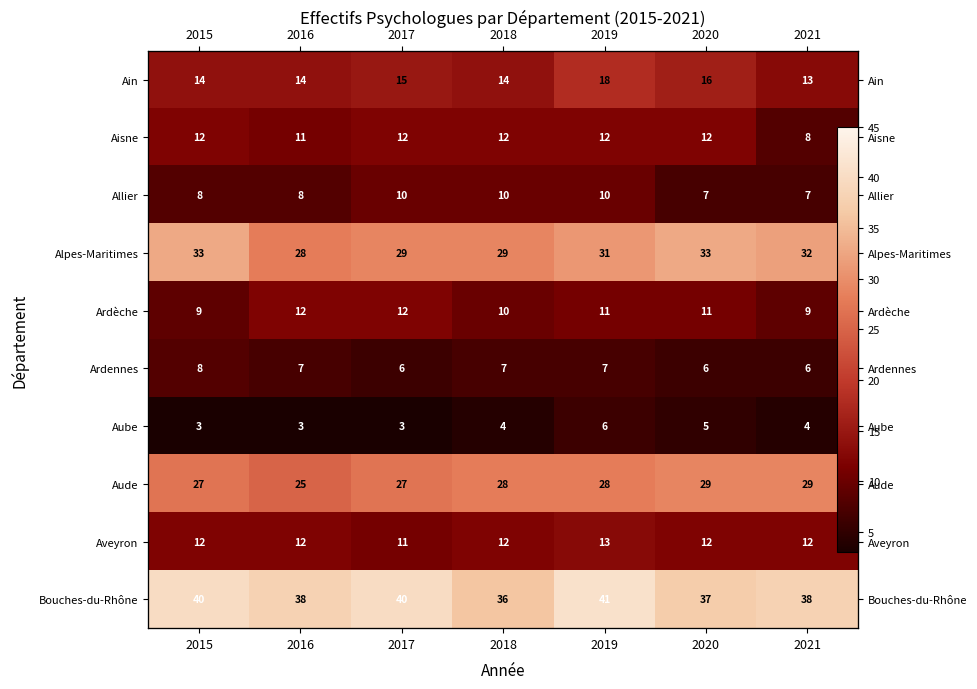

At 2015, list the series in order from smallest to largest.

Aube, Allier, Ardennes, Ardèche, Aisne, Aveyron, Ain, Aude, Alpes-Maritimes, Bouches-du-Rhône